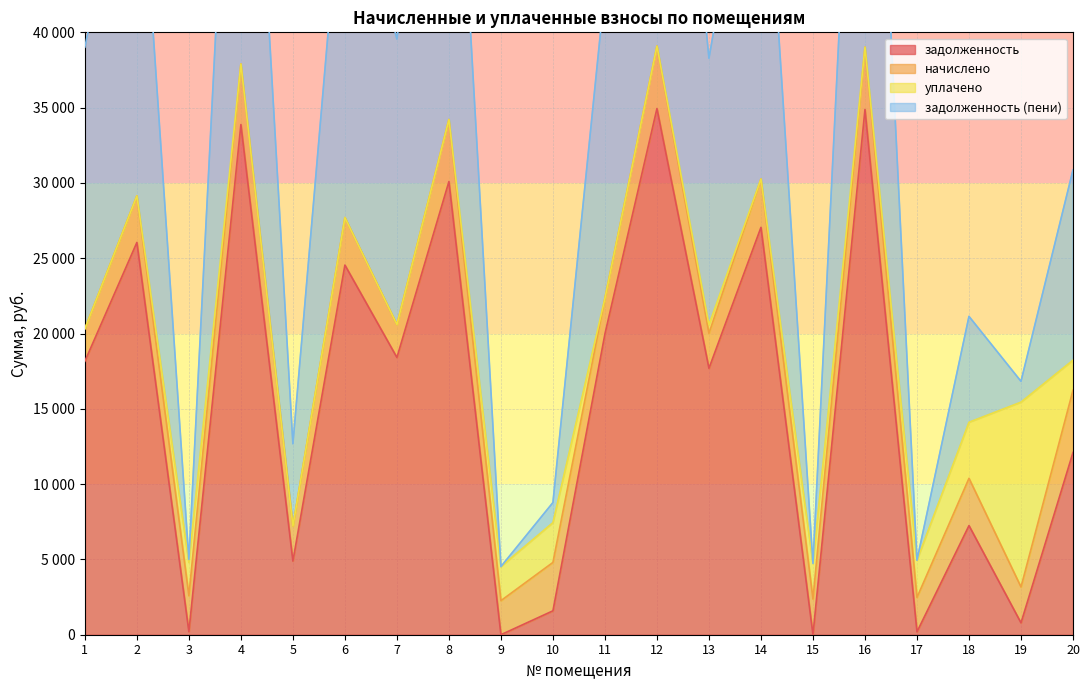

What is the approximate value of задолженность at 10?

1586.9